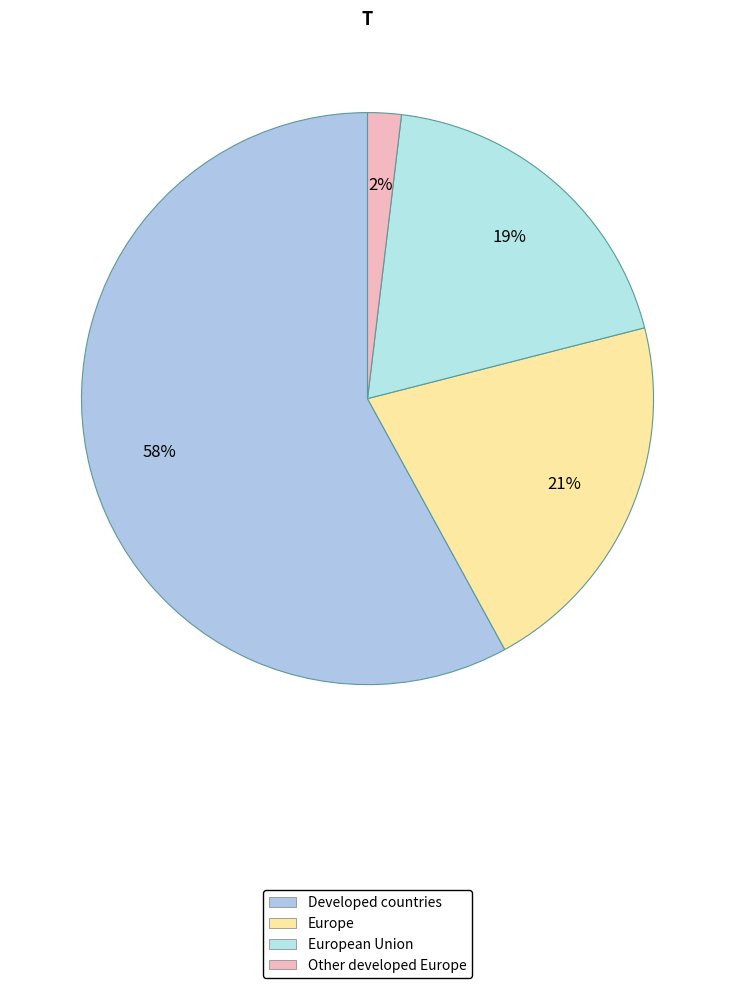

How many slices are in this pie chart?

4